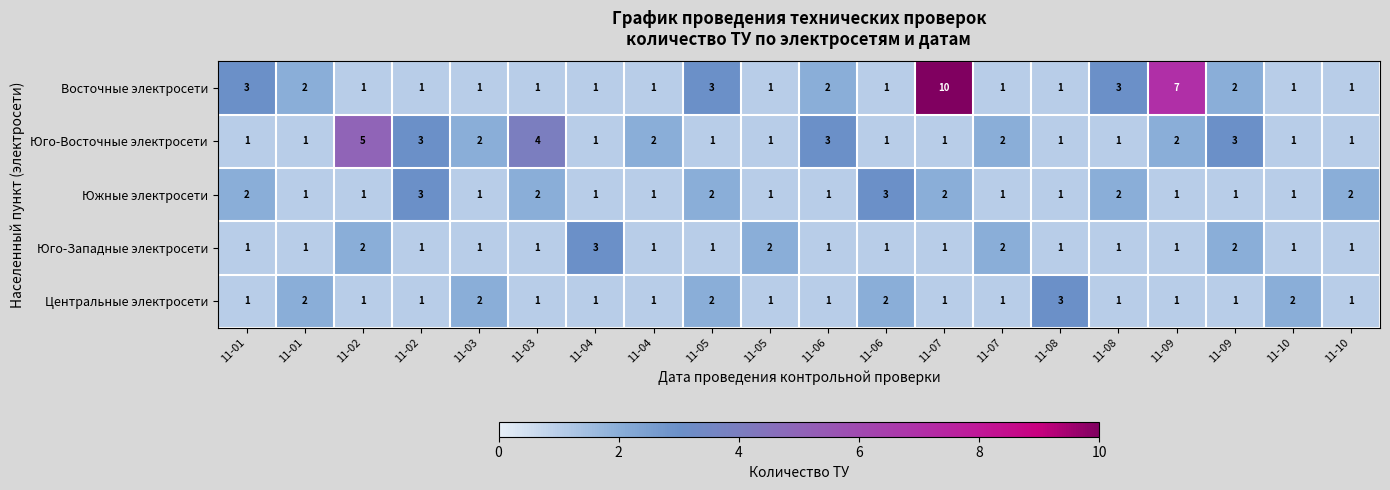

How many data points in Юго-Восточные электросети are above 1?

9